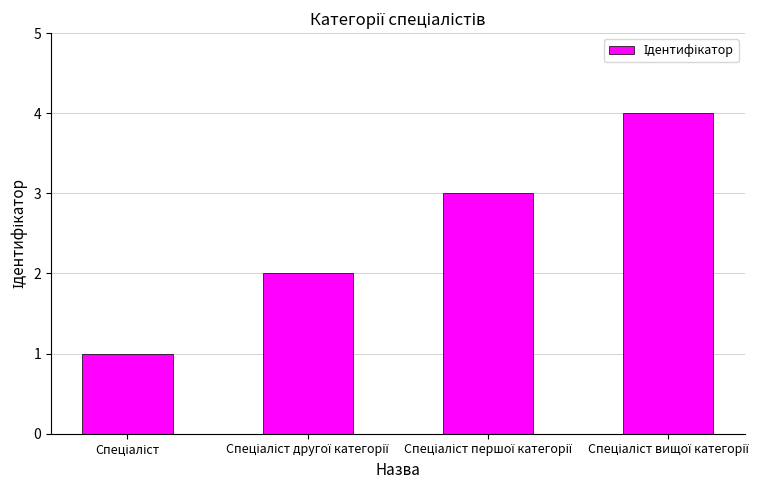

What is the sum of all values?

10